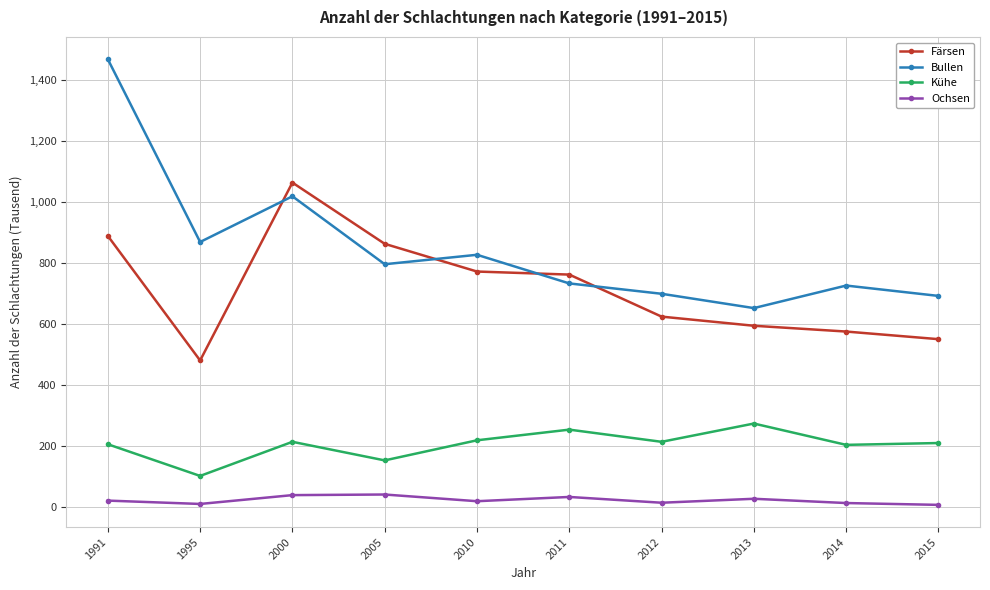

At which category does Kühe reach its first local valley?

1995